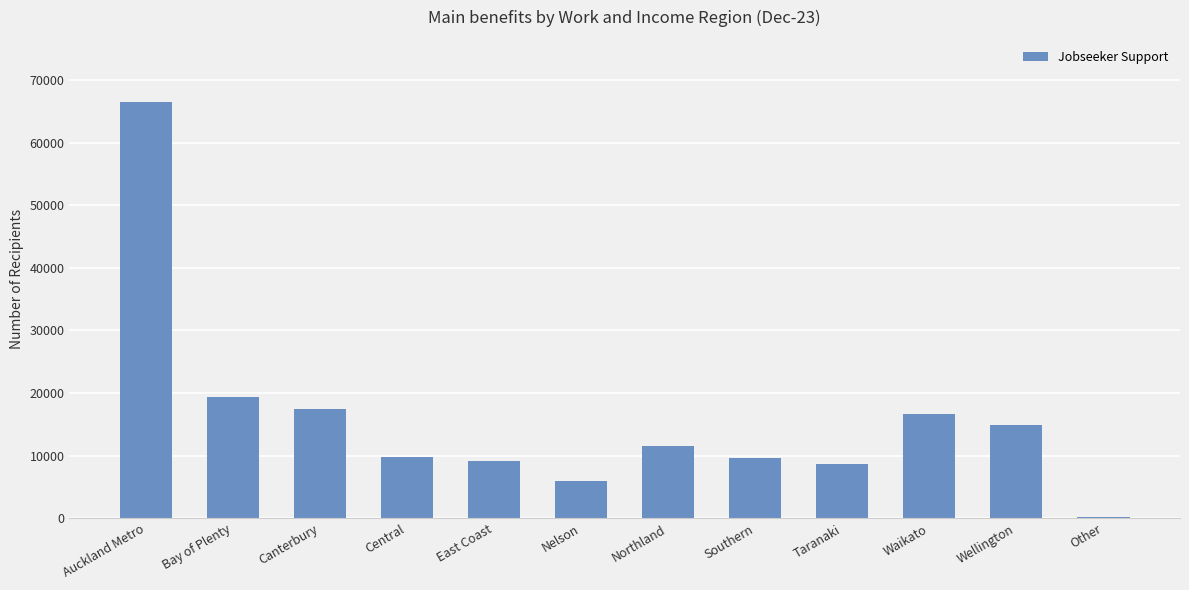

What is the approximate value at Wellington, to the nearest 50?

14900